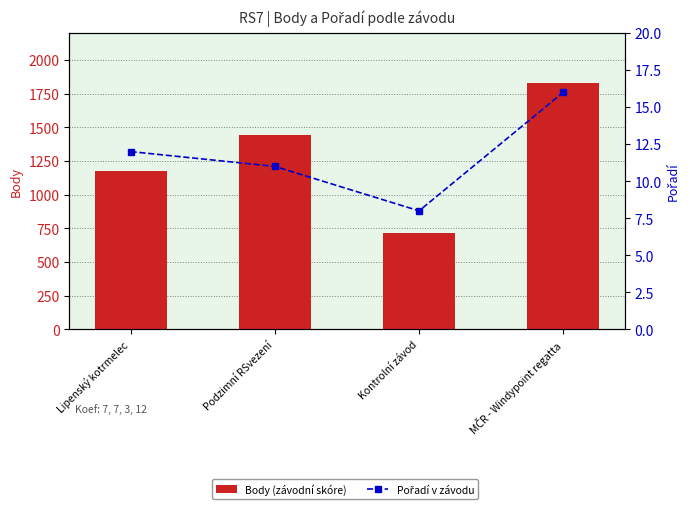

What is the label of the 1st bar from the right?

MČR - Windypoint regatta